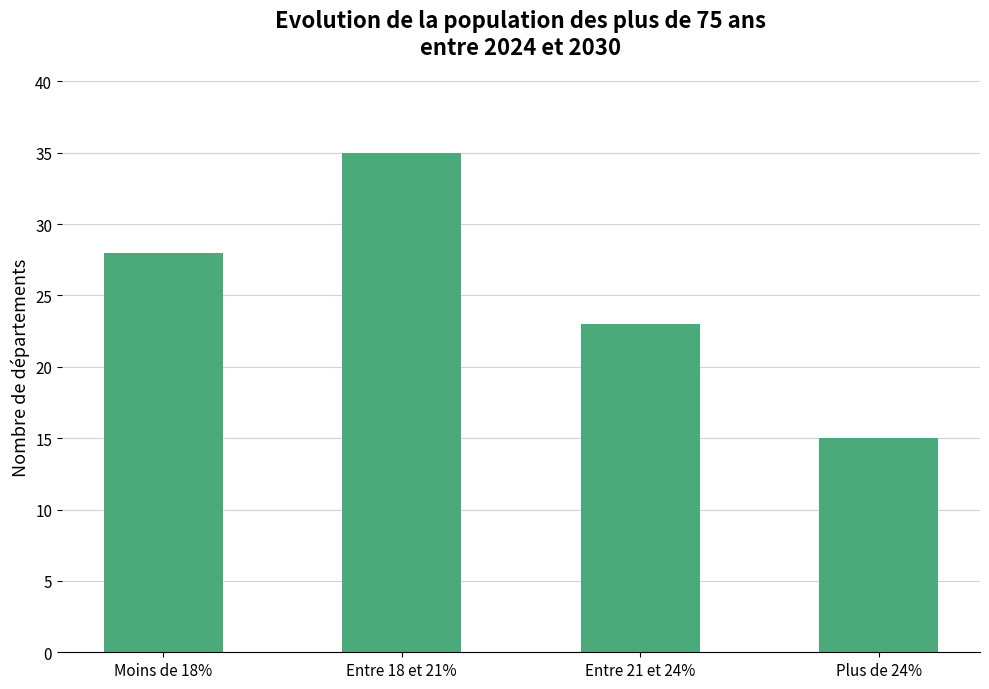

List the labels in order of value, smallest first.

Plus de 24%, Entre 21 et 24%, Moins de 18%, Entre 18 et 21%